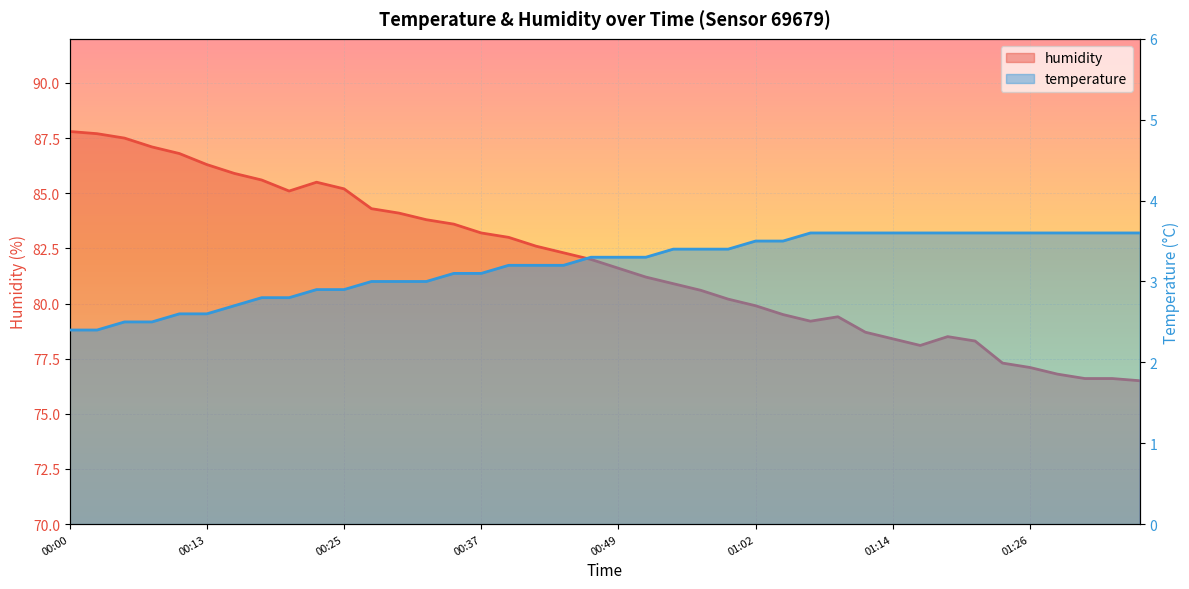

What position from the right is 00:30?

28